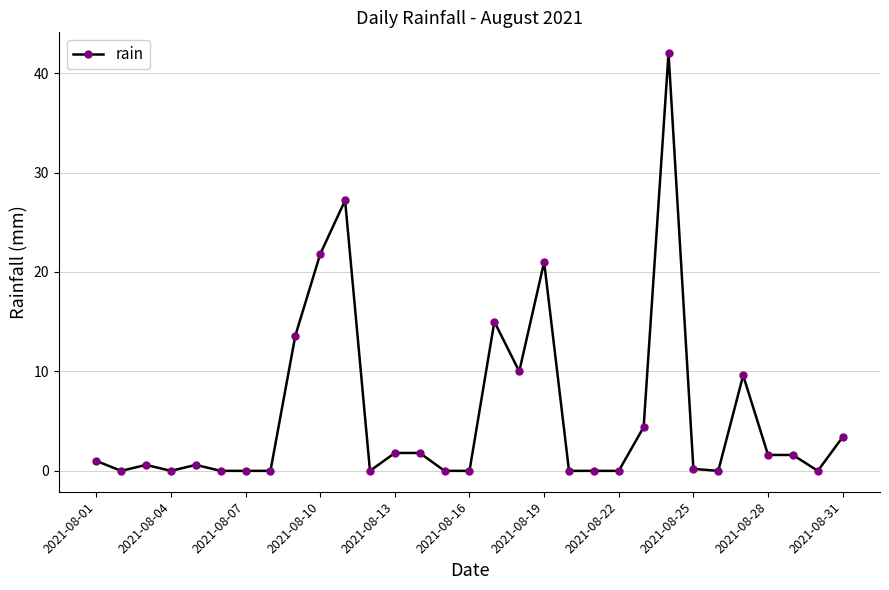

What is the value of the 1st point from the left?

1.0